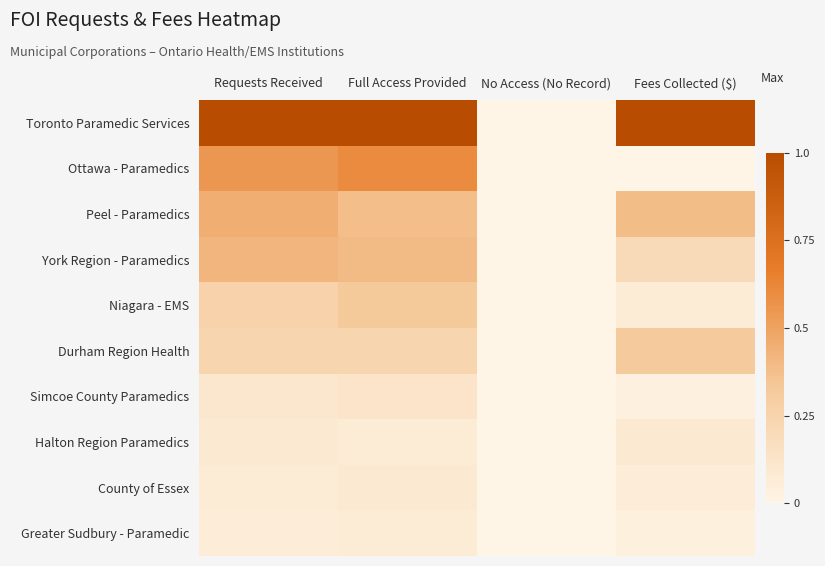

At how many categories does at least one series exceed 0?

3